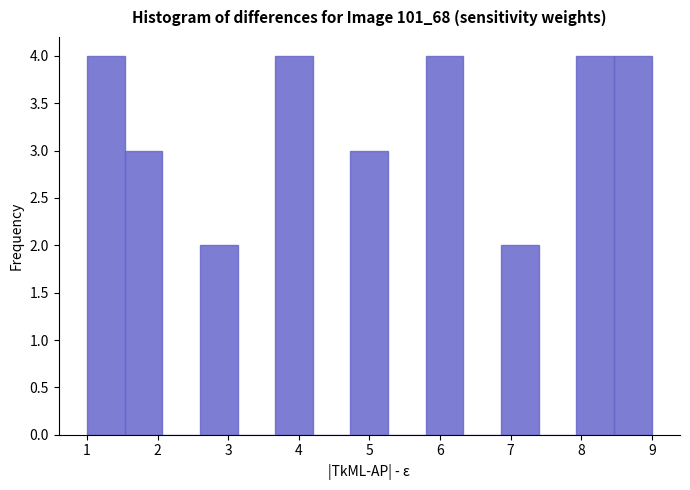

Reading left to right, transcribe this chart: for each bar, give the range it covers on the x-axis and its height. Neither the bar edges nor the heights are printed on the chart, so give them approximately, as read against the axes.

1.0 to 1.5: 4
1.5 to 2.1: 3
2.1 to 2.6: 0
2.6 to 3.1: 2
3.1 to 3.7: 0
3.7 to 4.2: 4
4.2 to 4.7: 0
4.7 to 5.3: 3
5.3 to 5.8: 0
5.8 to 6.3: 4
6.3 to 6.9: 0
6.9 to 7.4: 2
7.4 to 7.9: 0
7.9 to 8.5: 4
8.5 to 9.0: 4